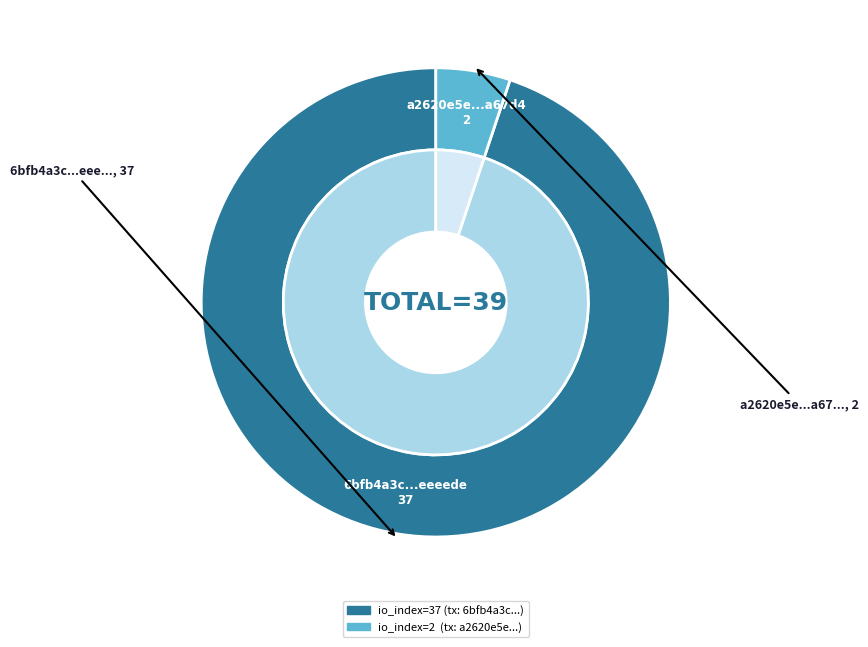

True or false: 0 accounts for 82% of the total.

False